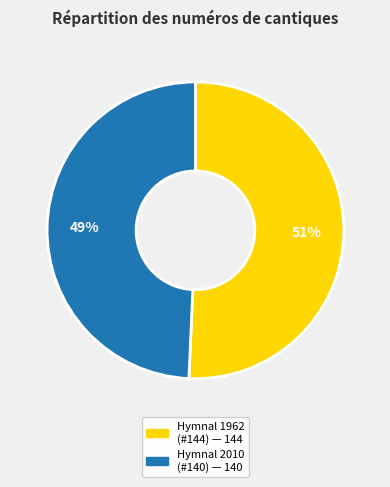

Does any single category account for the majority?

Yes